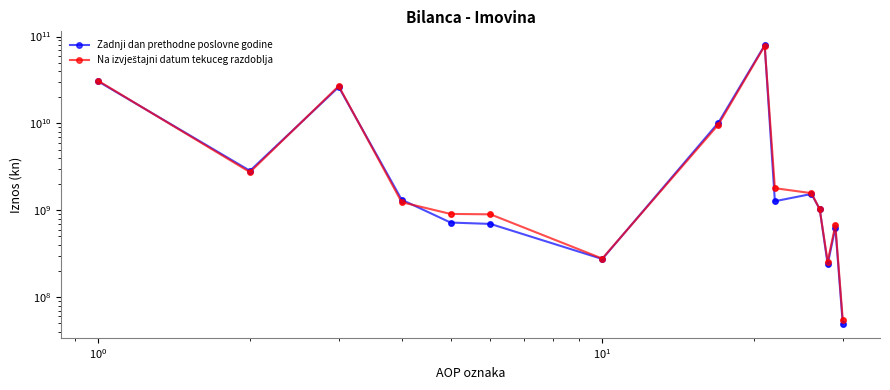

Which series has the largest Y range (max minus min)?

Zadnji dan prethodne poslovne godine